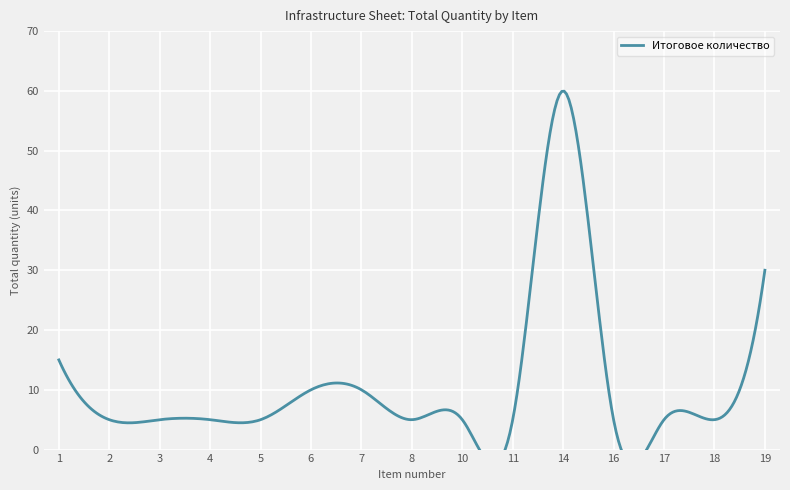

The value at 2 is 5. True or false?

True